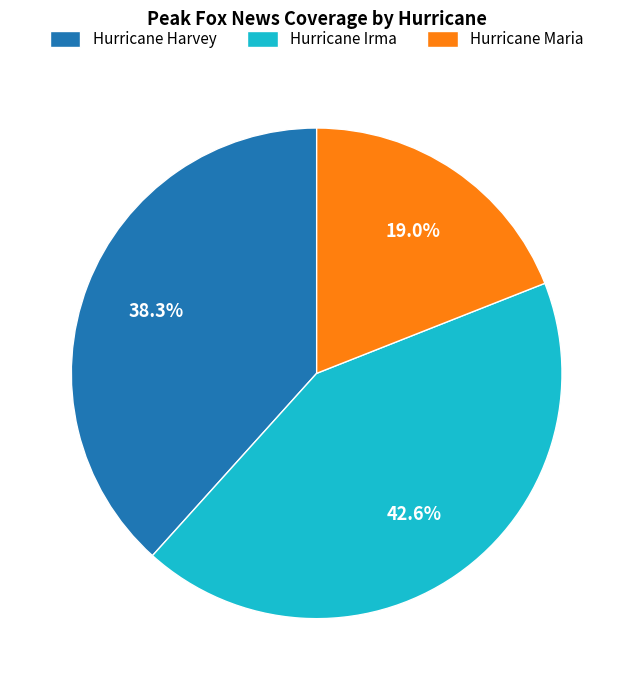

How many segments does this pie chart have?

3